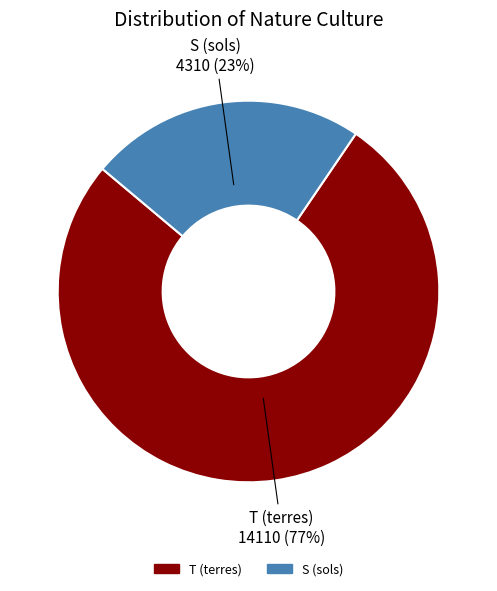

To the nearest percent, what portion does S (sols) represent?

23%